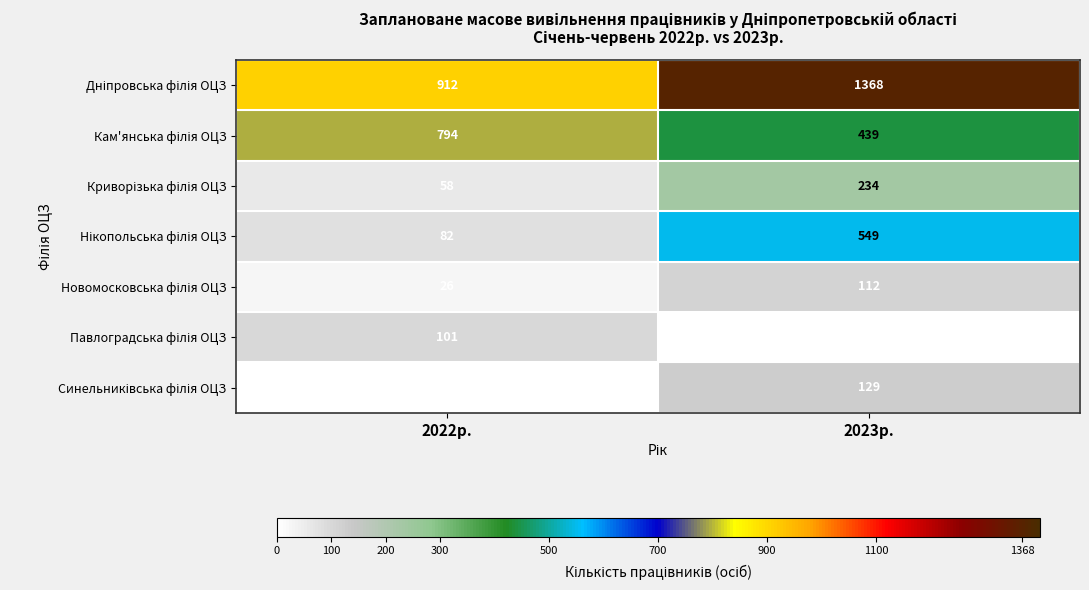

Which category has the lowest value across all series?

2022р.